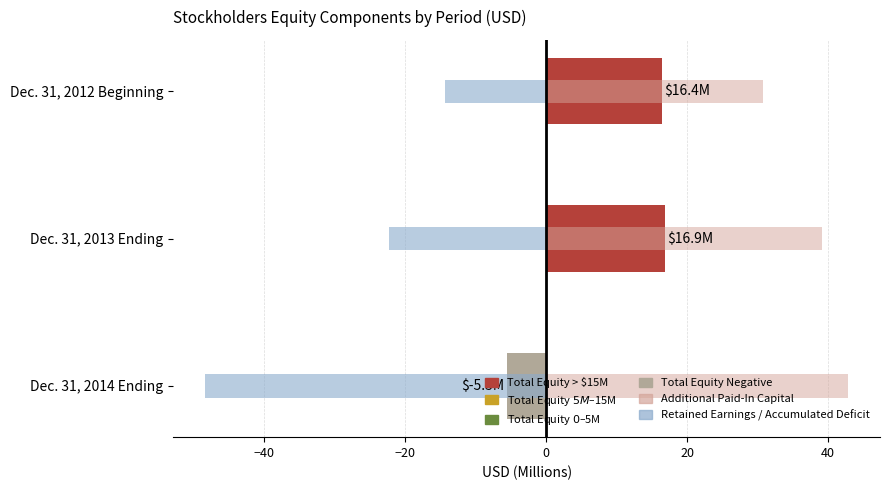

Between Dec. 31, 2013 Ending and Dec. 31, 2014 Ending, which series saw the biggest shift?

Retained Earnings / Accumulated Deficit